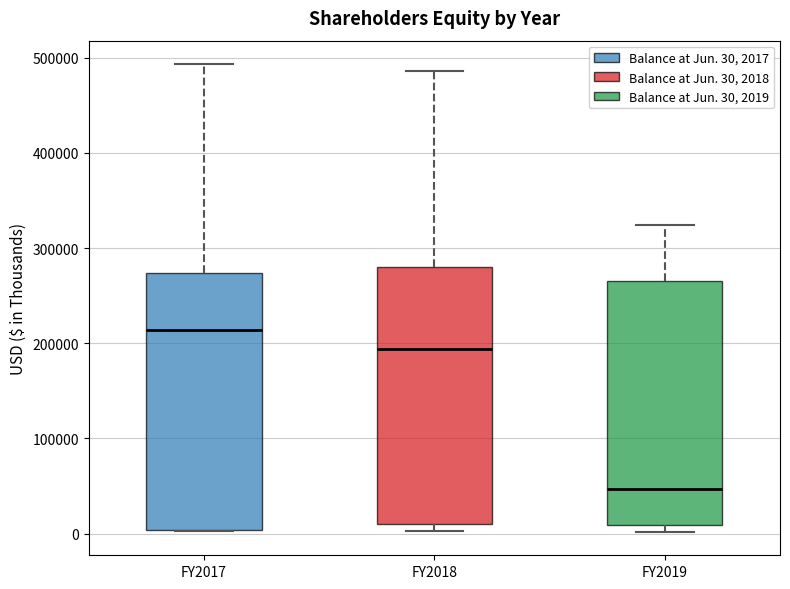

Which box's median line is the lowest?

FY2019